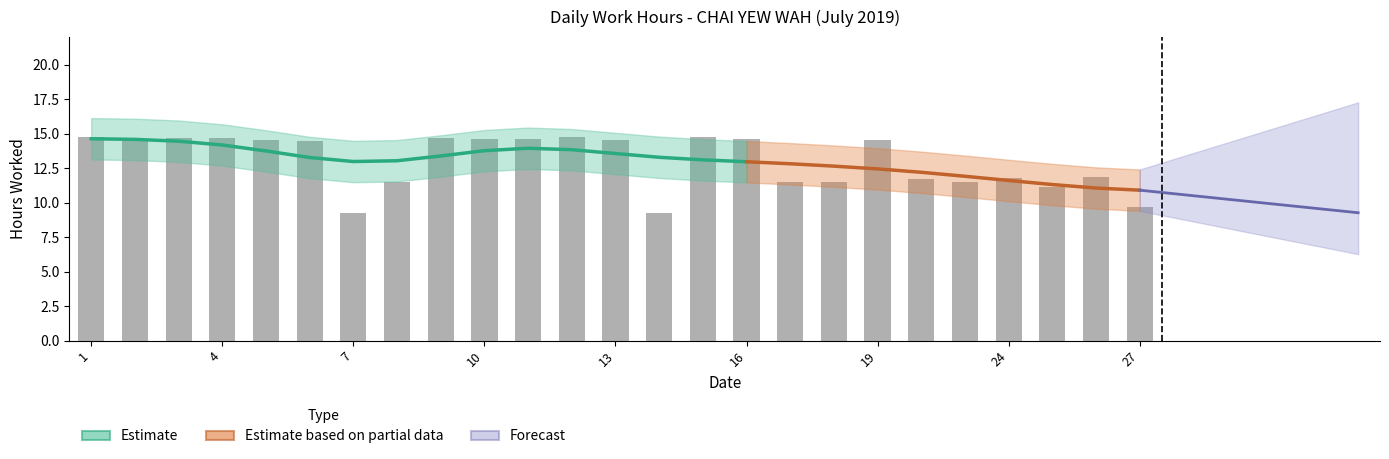

Where is the data nearest to the value 12?

26